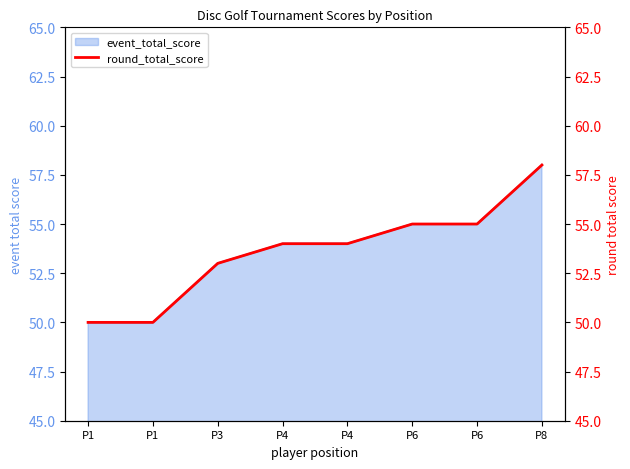

How many data points are above 54?

3